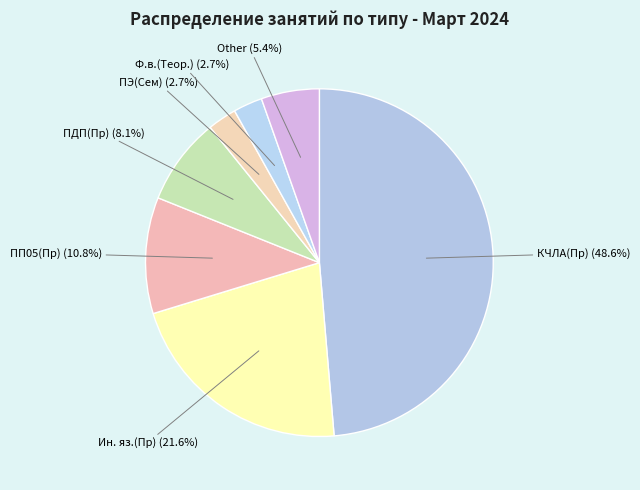

Combined, what portion of the pie is ПП05(Пр) and Ин. яз.(Пр)?

32.4%